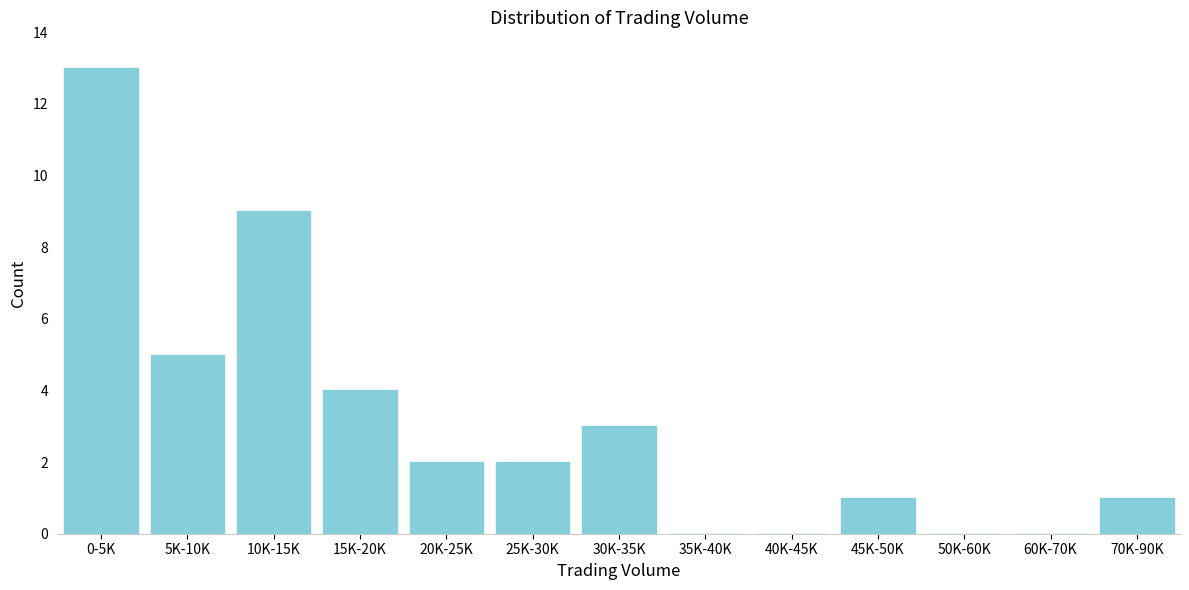

Reading left to right, transcribe all the data shown in this chart.

0-5K=13	5K-10K=5	10K-15K=9	15K-20K=4	20K-25K=2	25K-30K=2	30K-35K=3	35K-40K=0	40K-45K=0	45K-50K=1	50K-60K=0	60K-70K=0	70K-90K=1